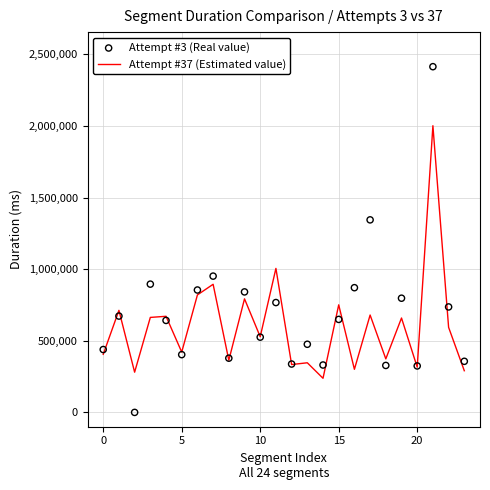

At how many categories does at least one series exceed 201872?

24